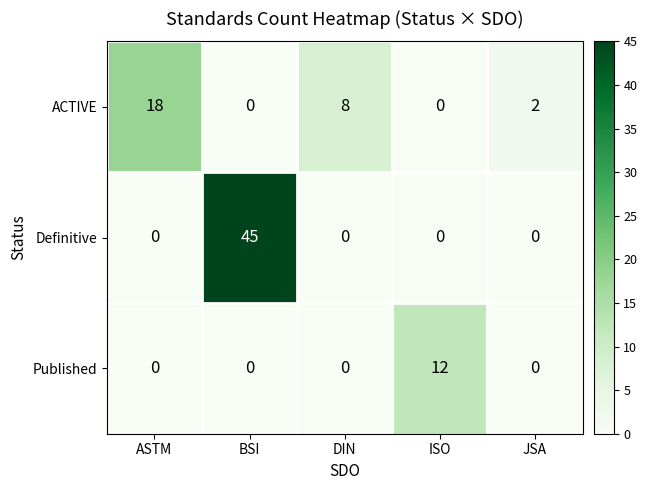

What is the total value across all series at BSI?

45